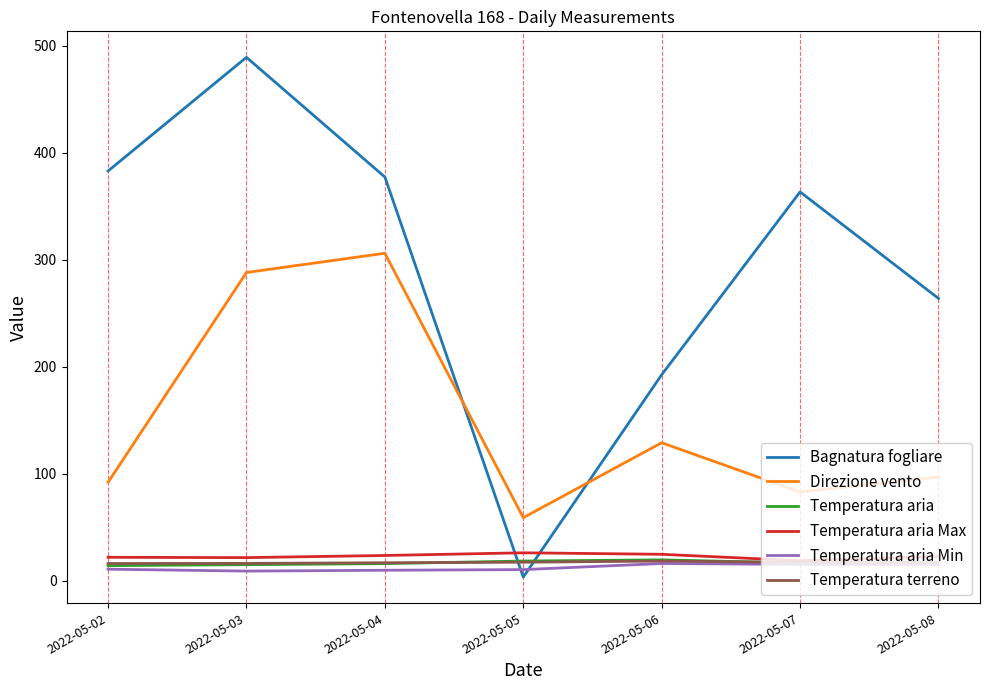

The value of Bagnatura fogliare at 2022-05-07 is 363.3. True or false?

True